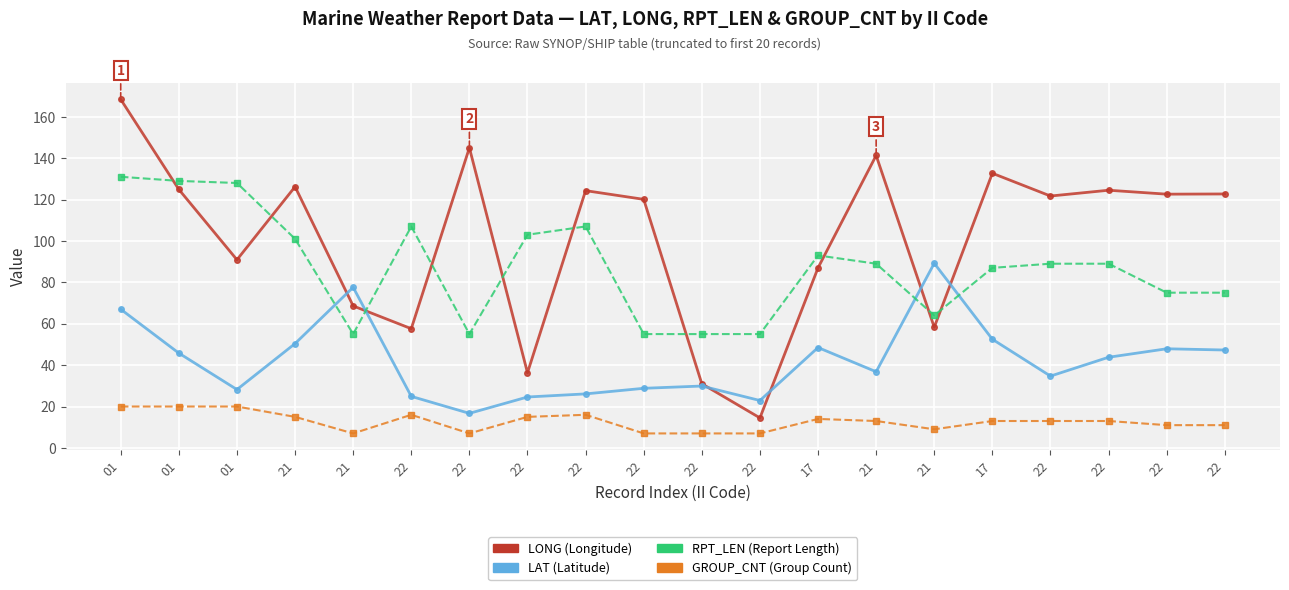

Is this an area chart (filled region under the line)?

No